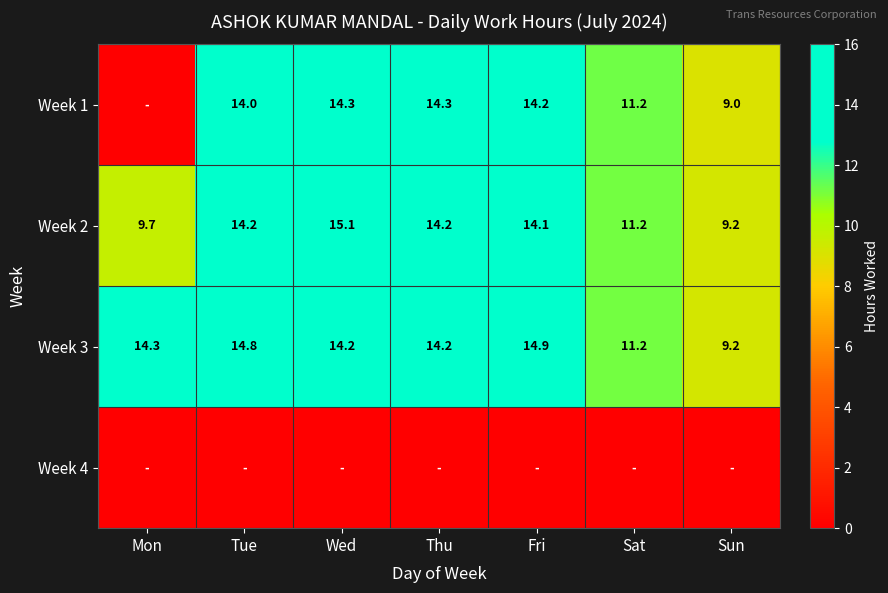

At which category is the sum across all series the highest?

Wed